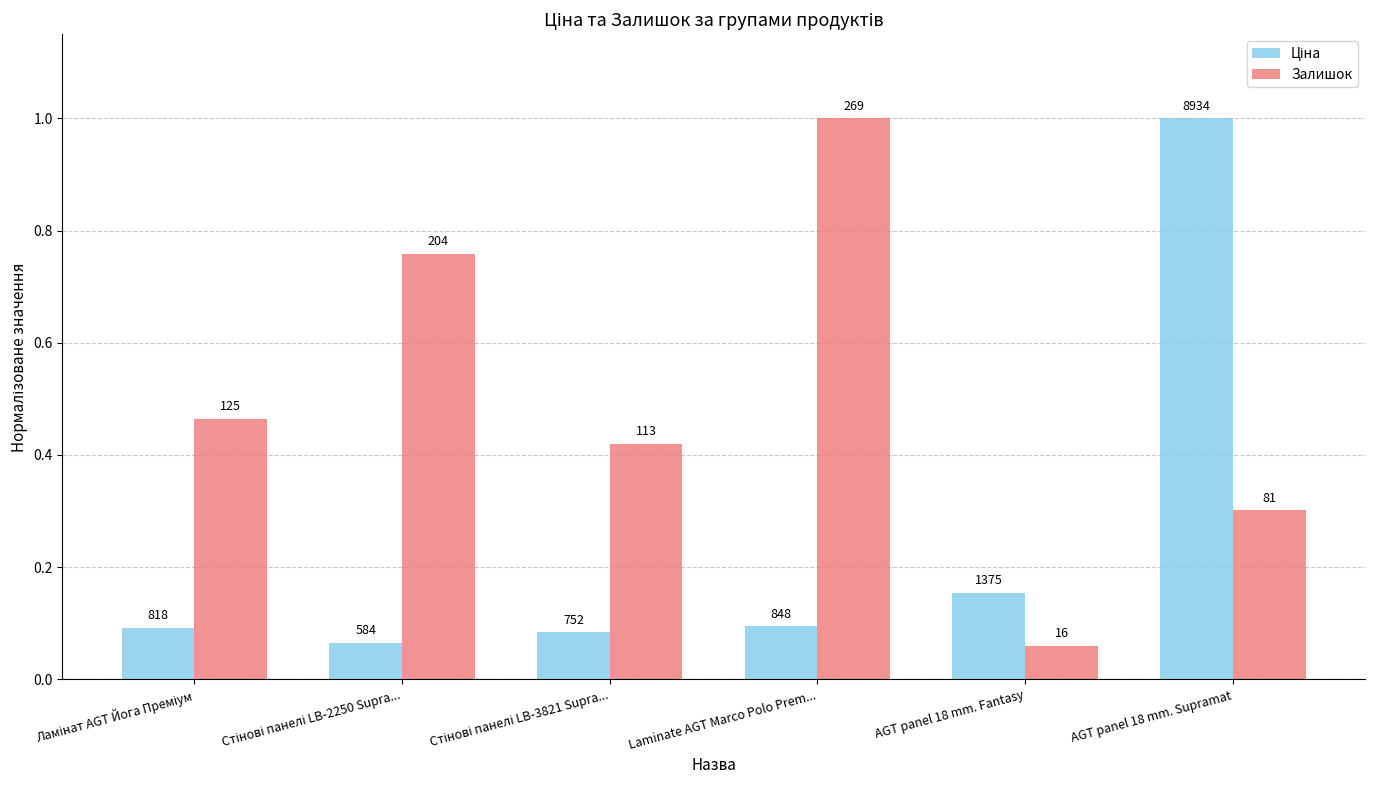

Does the chart contain any negative values?

No